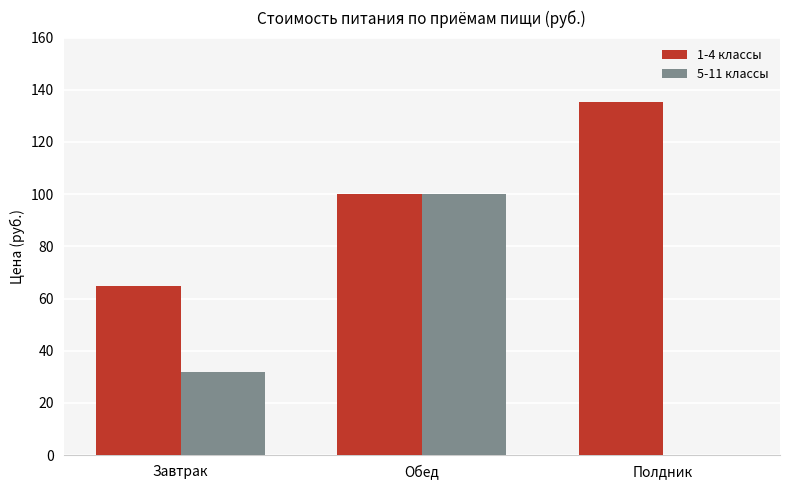

What is the greatest value displayed?

135.4